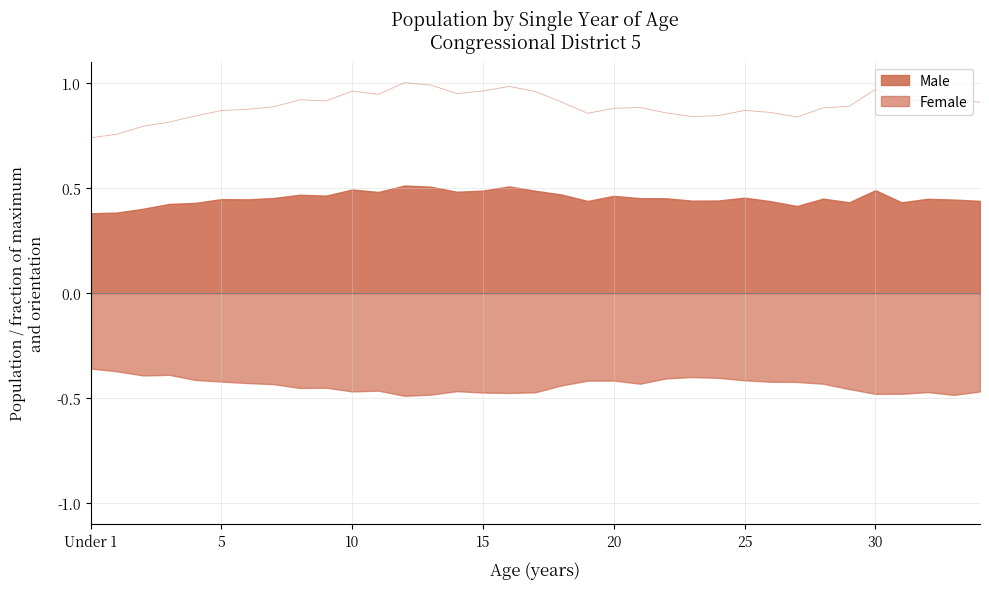

What value does the data have at 25?

0.9